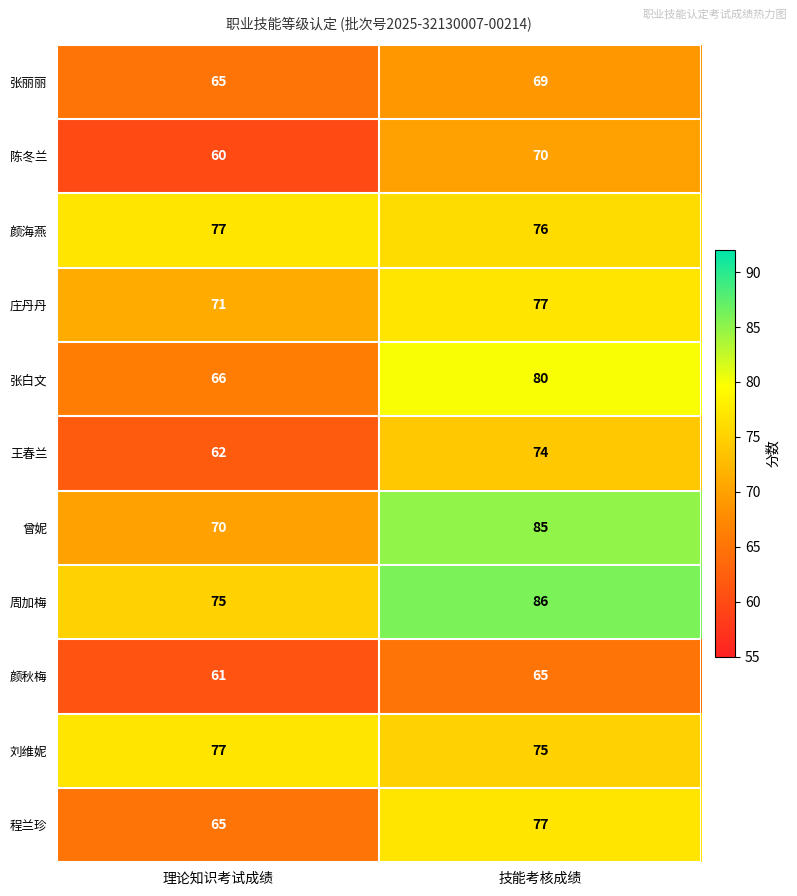

At how many categories does at least one series exceed 73?

2